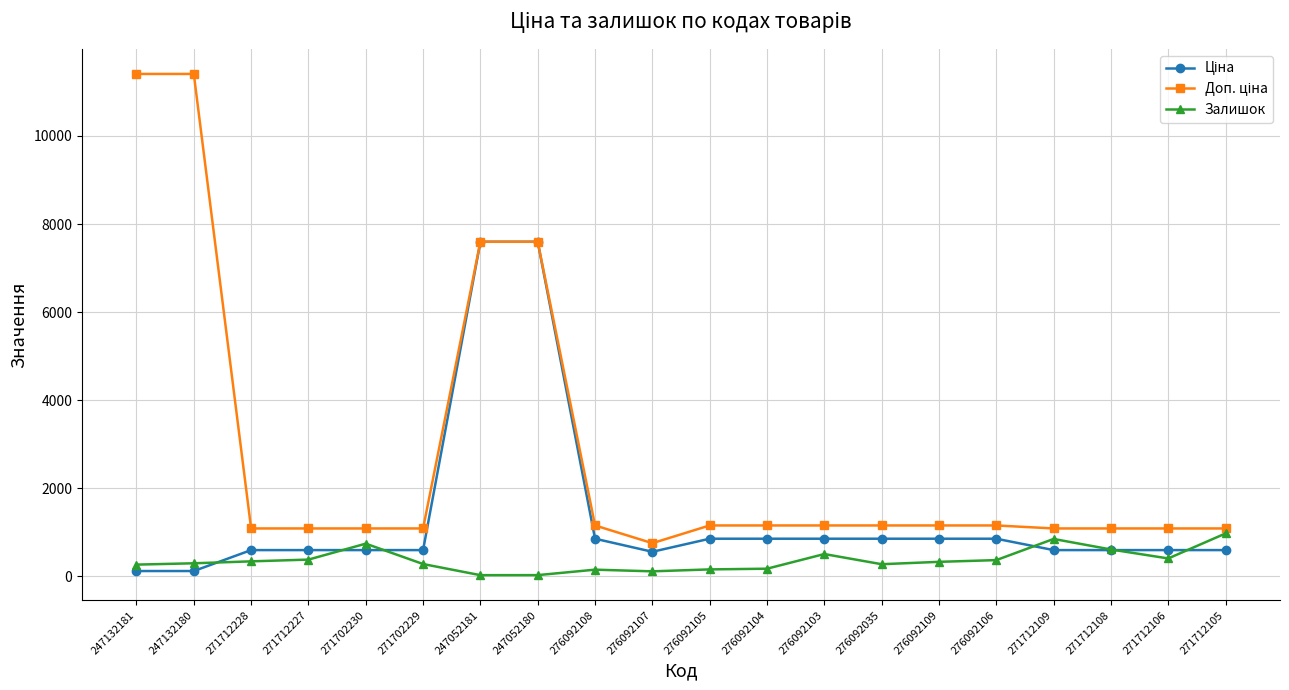

What position from the right is 276092107?

11